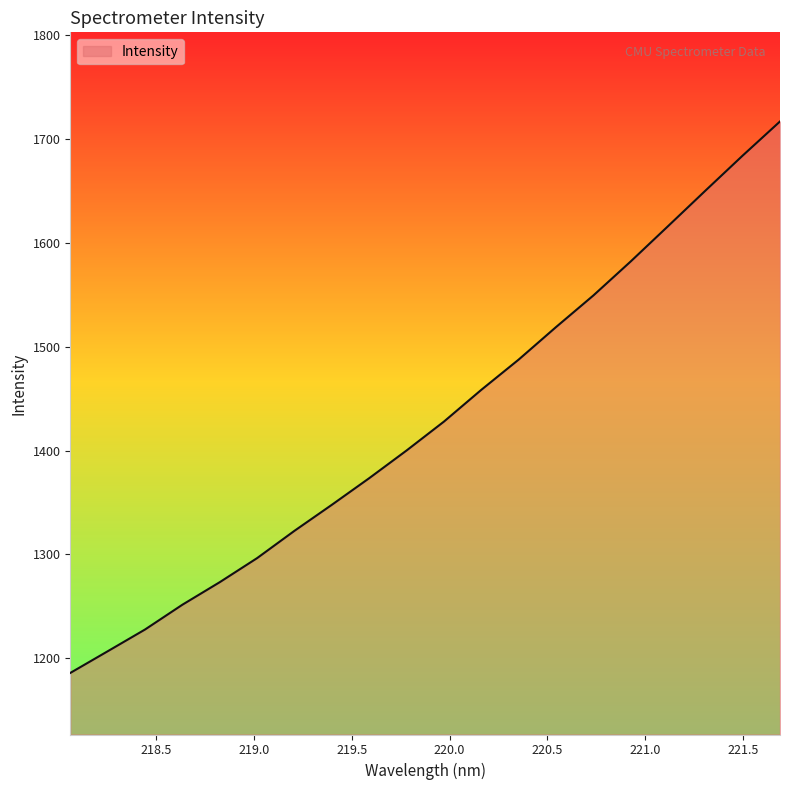

What is the minimum value shown in the chart?

1185.9